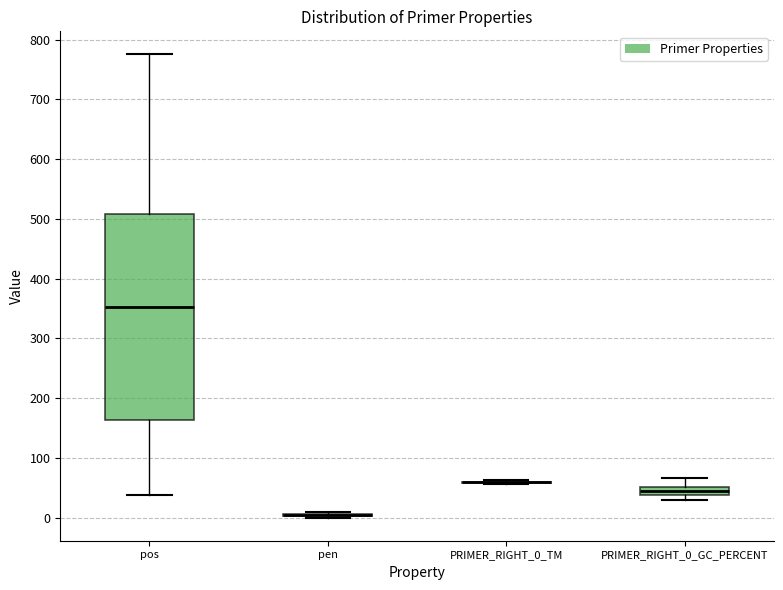

Comparing the boxes themselves (not the whiskers), which one is the tallest?

pos